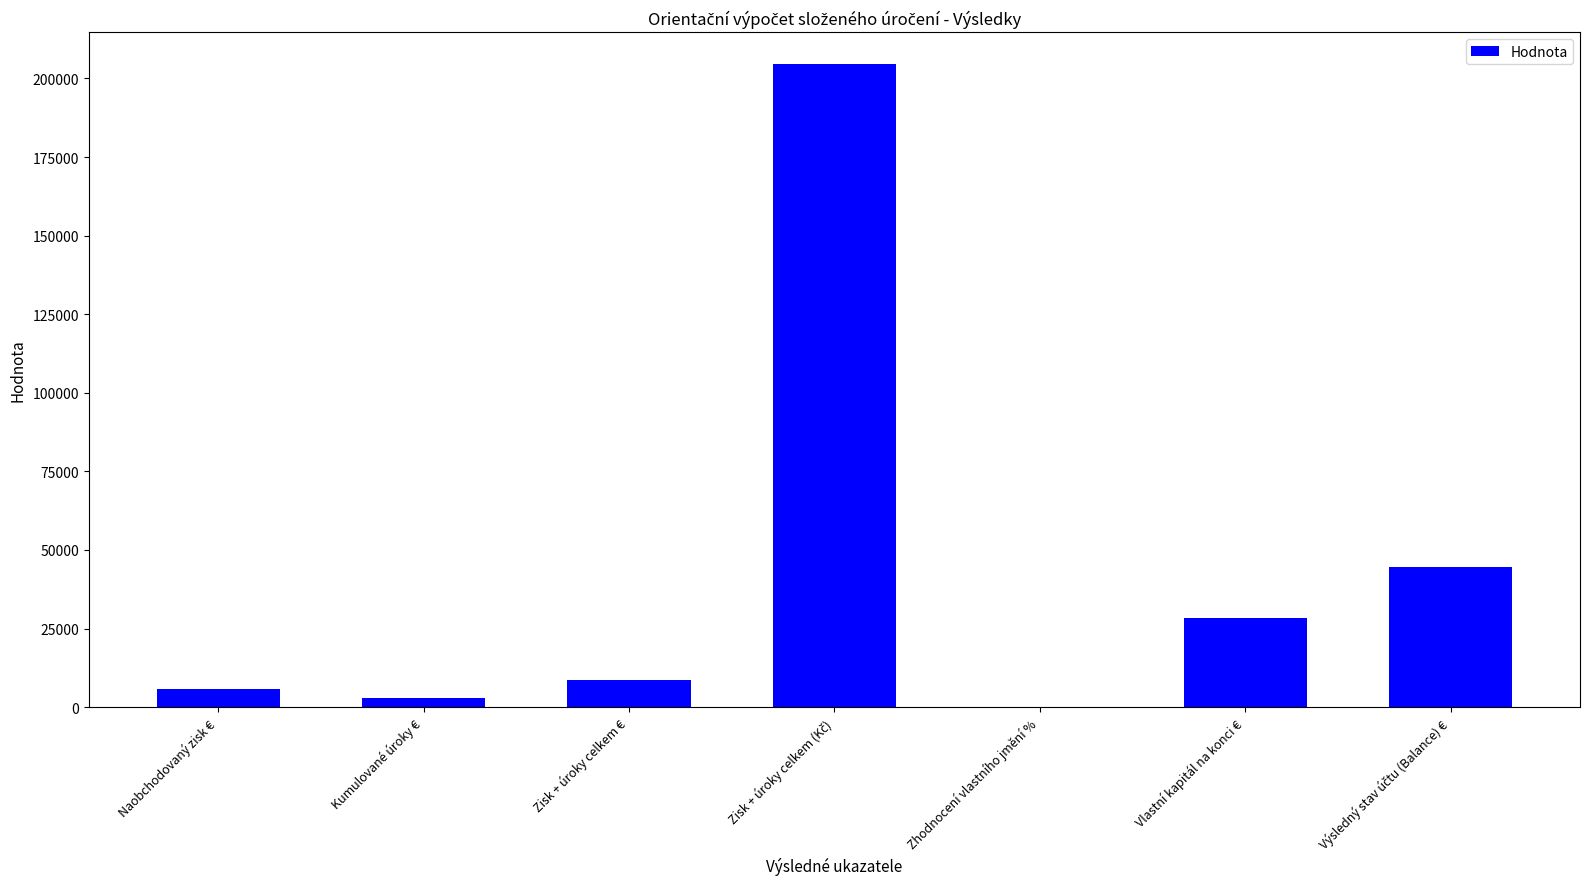

What is the average value?

42089.1